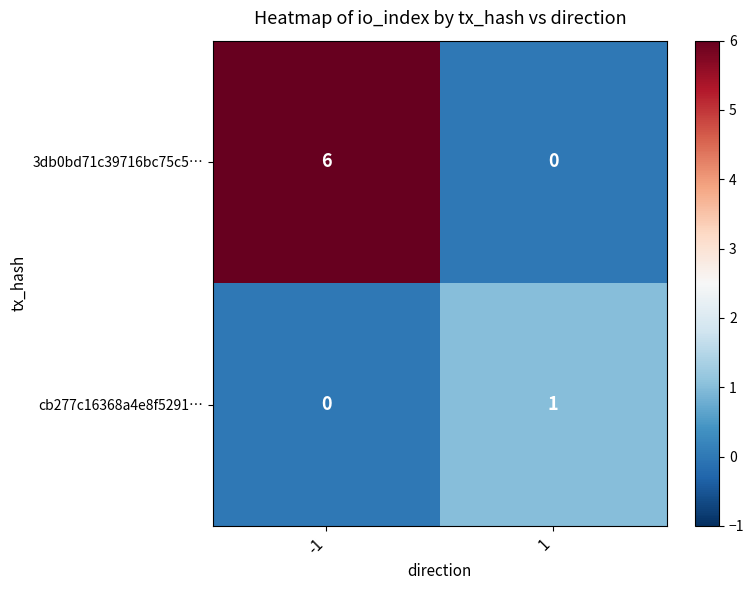

What is the greatest value displayed?

6